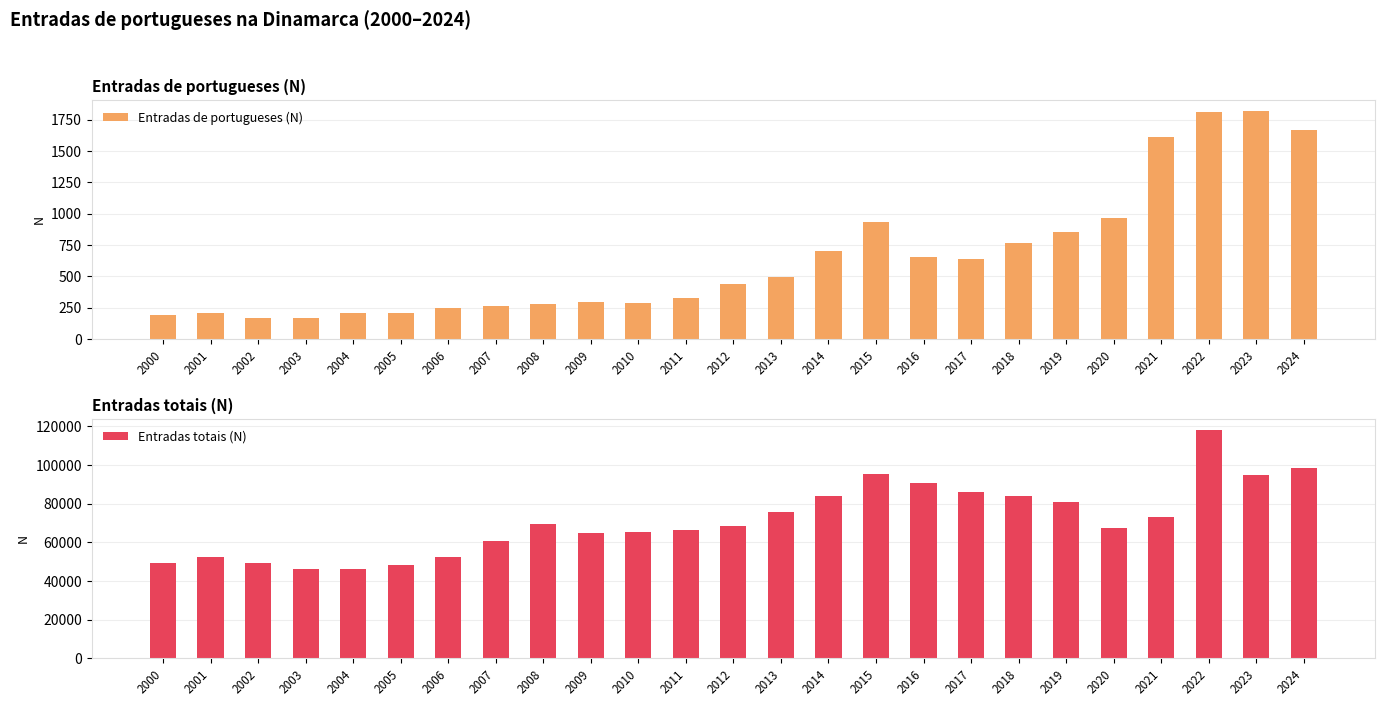

The Entradas de portugueses (N) series shows 968 at 2020. True or false?

True